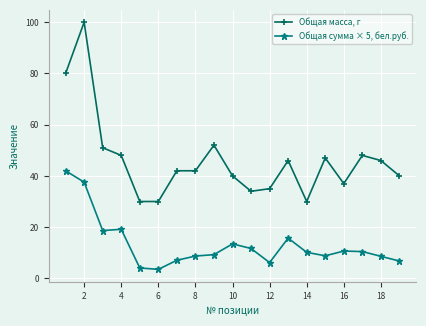

How many lines are shown in the chart?

2